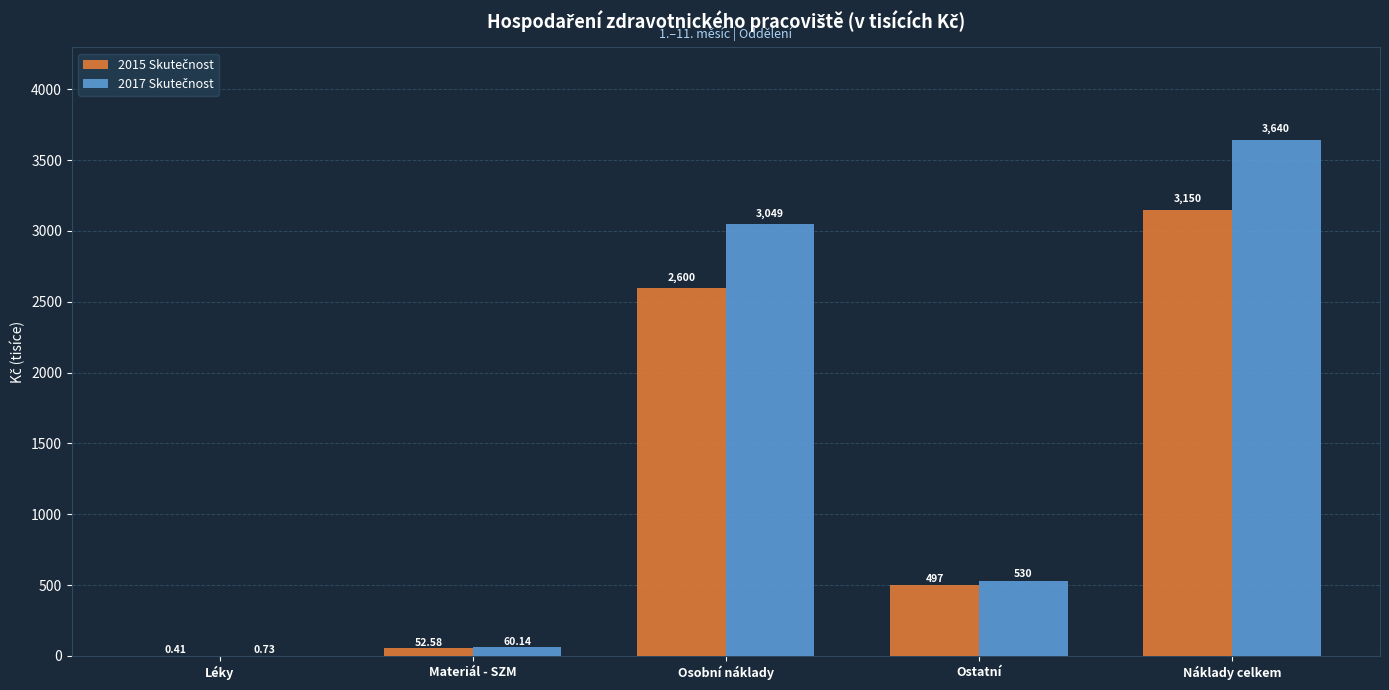

At which category is the sum across all series the highest?

Náklady celkem